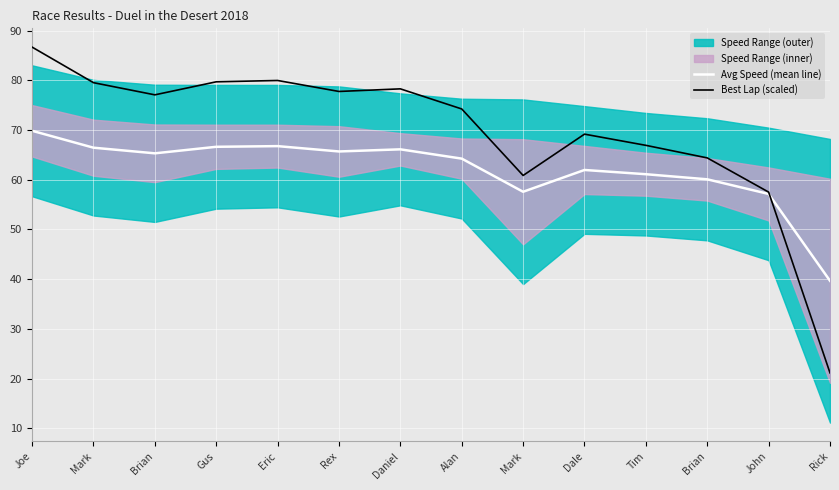

At which category is the sum across all series the highest?

Joe